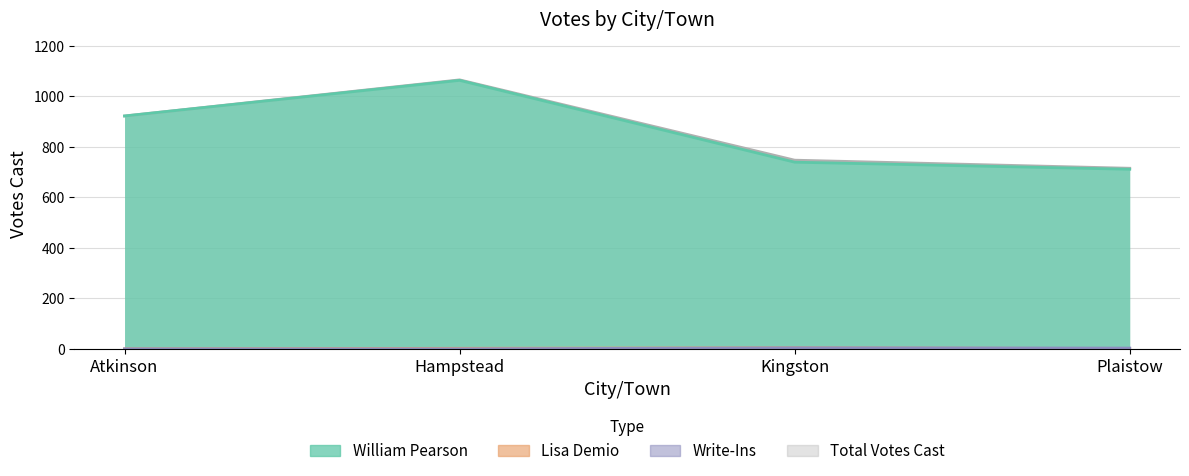

What is the label of the 4th point from the left?

Plaistow